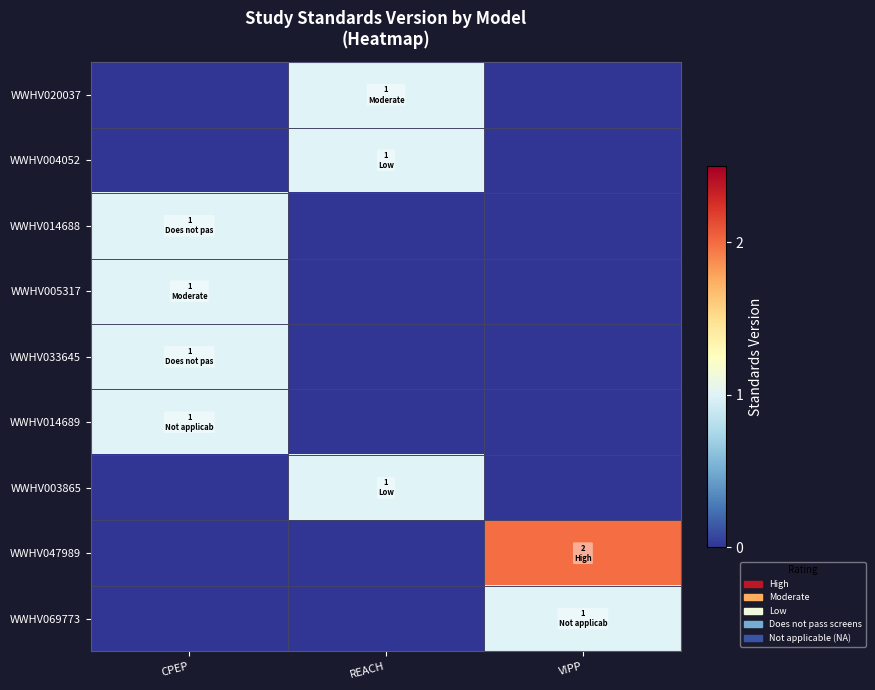

Reading left to right, list all the values displayed in this chart.

WWHV020037: CPEP=0	REACH=1	VIPP=0
WWHV004052: CPEP=0	REACH=1	VIPP=0
WWHV014688: CPEP=1	REACH=0	VIPP=0
WWHV005317: CPEP=1	REACH=0	VIPP=0
WWHV033645: CPEP=1	REACH=0	VIPP=0
WWHV014689: CPEP=1	REACH=0	VIPP=0
WWHV003865: CPEP=0	REACH=1	VIPP=0
WWHV047989: CPEP=0	REACH=0	VIPP=2
WWHV069773: CPEP=0	REACH=0	VIPP=1